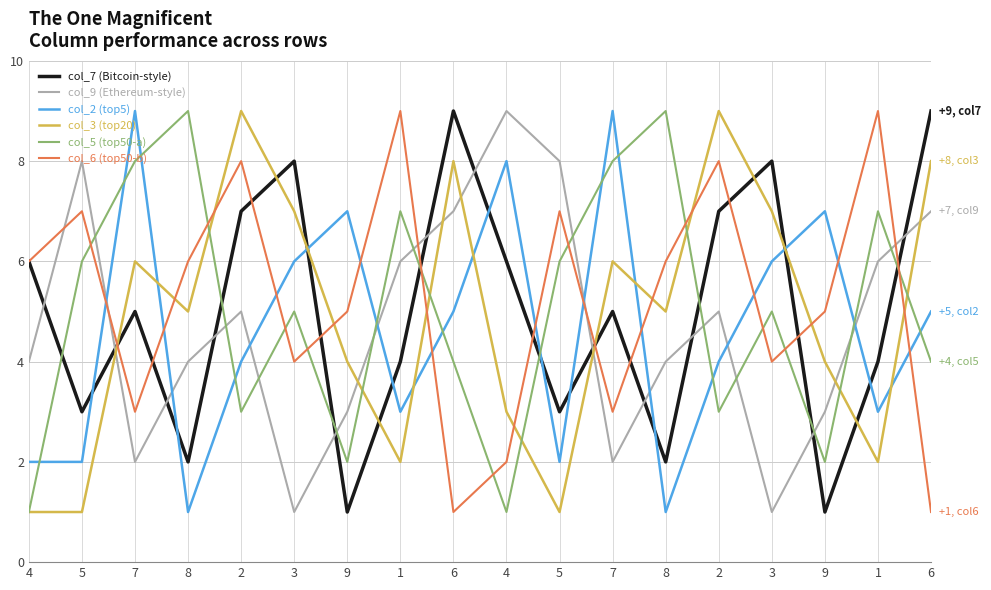

Reading left to right, what are all the values shown in this chart?

col_7 (Bitcoin-style): 6	3	5	2	7	8	1	4	9	6	3	5	2	7	8	1	4	9
col_9 (Ethereum-style): 4	8	2	4	5	1	3	6	7	9	8	2	4	5	1	3	6	7
col_2 (top5): 2	2	9	1	4	6	7	3	5	8	2	9	1	4	6	7	3	5
col_3 (top20): 1	1	6	5	9	7	4	2	8	3	1	6	5	9	7	4	2	8
col_5 (top50-a): 1	6	8	9	3	5	2	7	4	1	6	8	9	3	5	2	7	4
col_6 (top50-b): 6	7	3	6	8	4	5	9	1	2	7	3	6	8	4	5	9	1